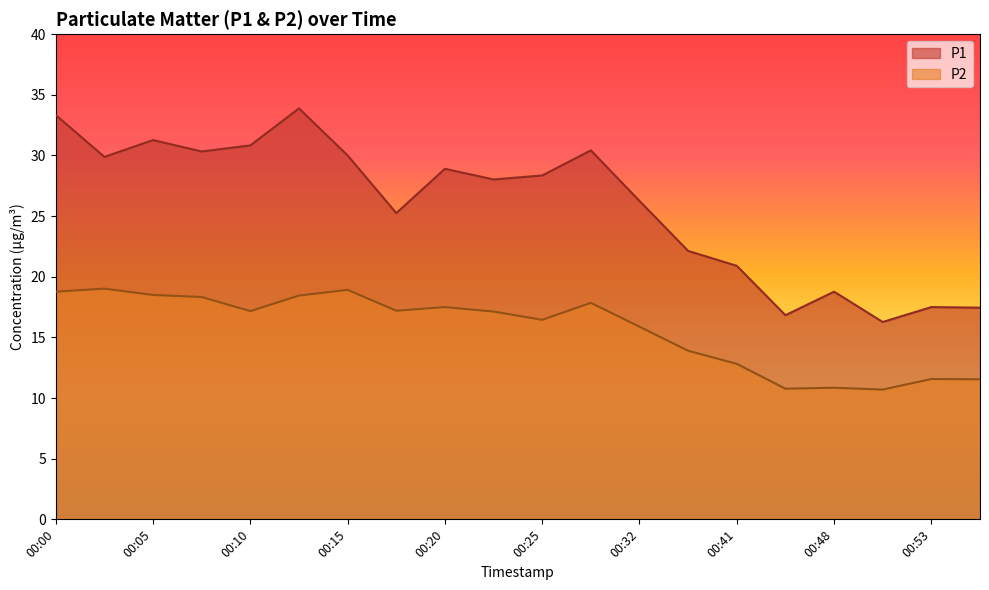

The value of P2 at 00:12 is 18.4. True or false?

True